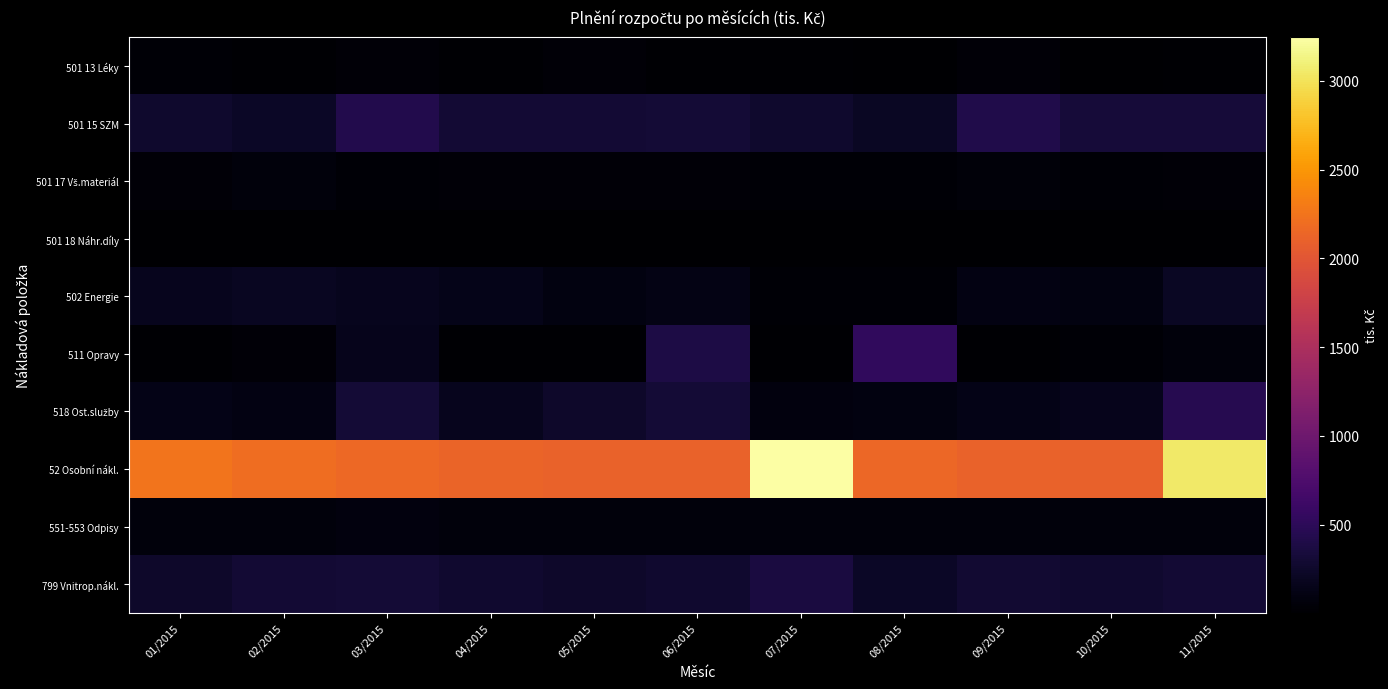

Count the number of categories in the chart.

11